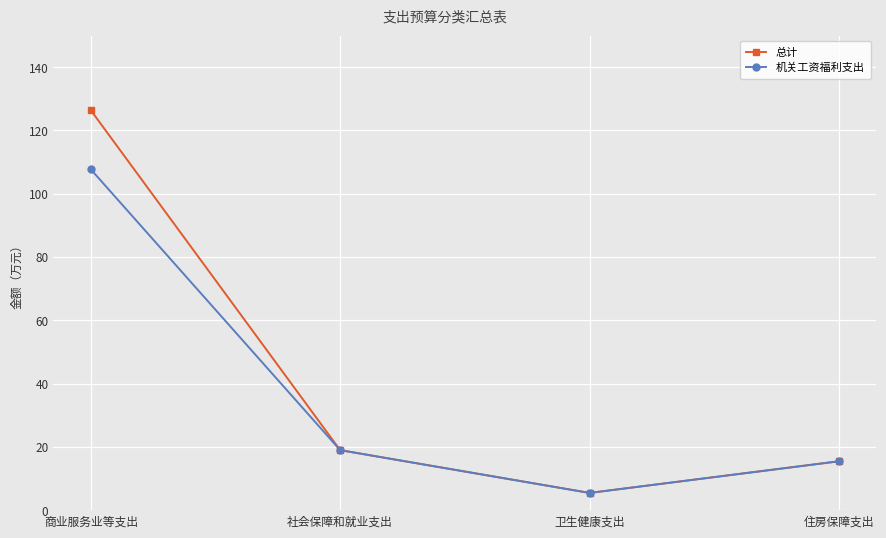

What are all the series names shown in the legend?

总计, 机关工资福利支出